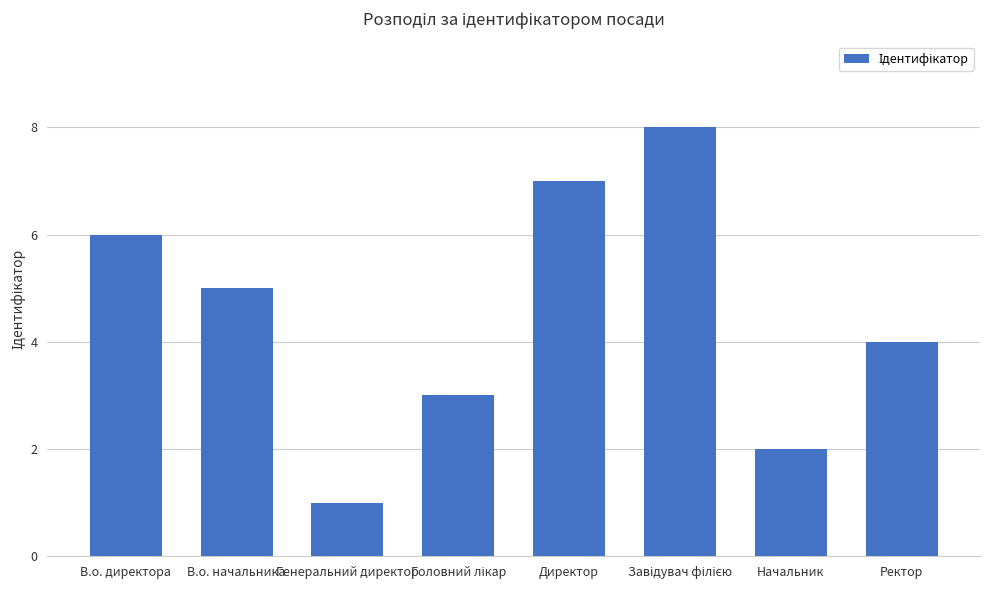

Where is the data nearest to the value 4?

Ректор